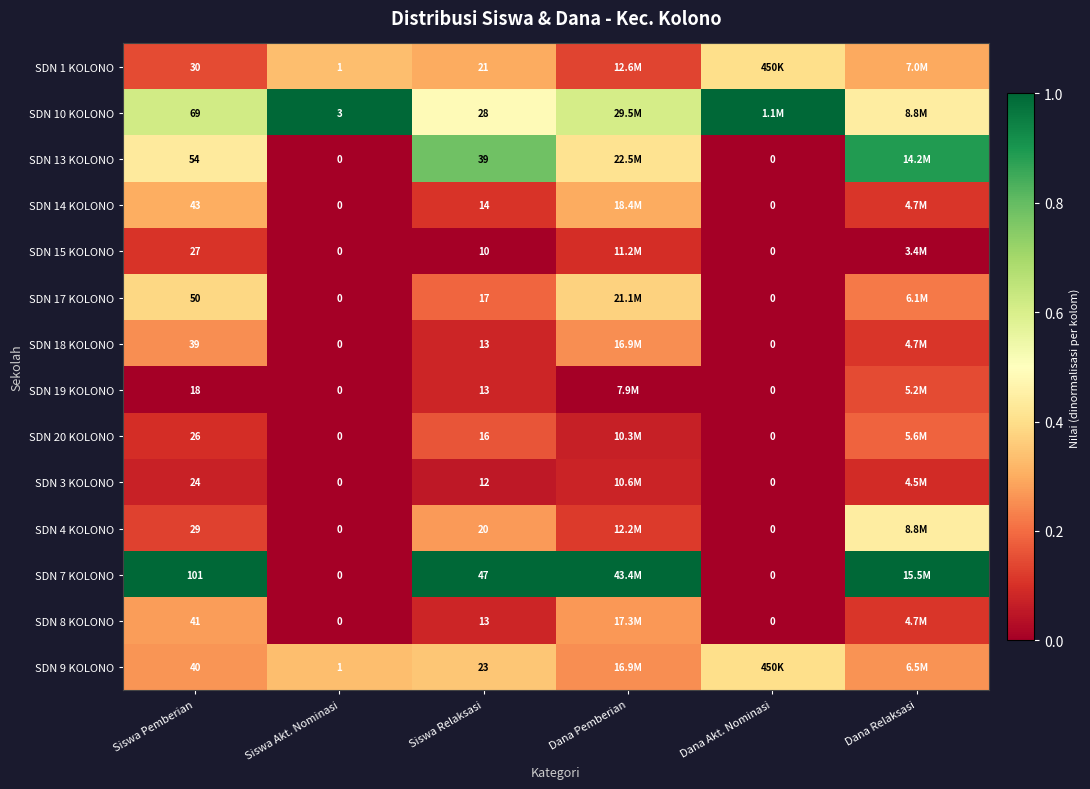

How many distinct data groups are displayed?

14